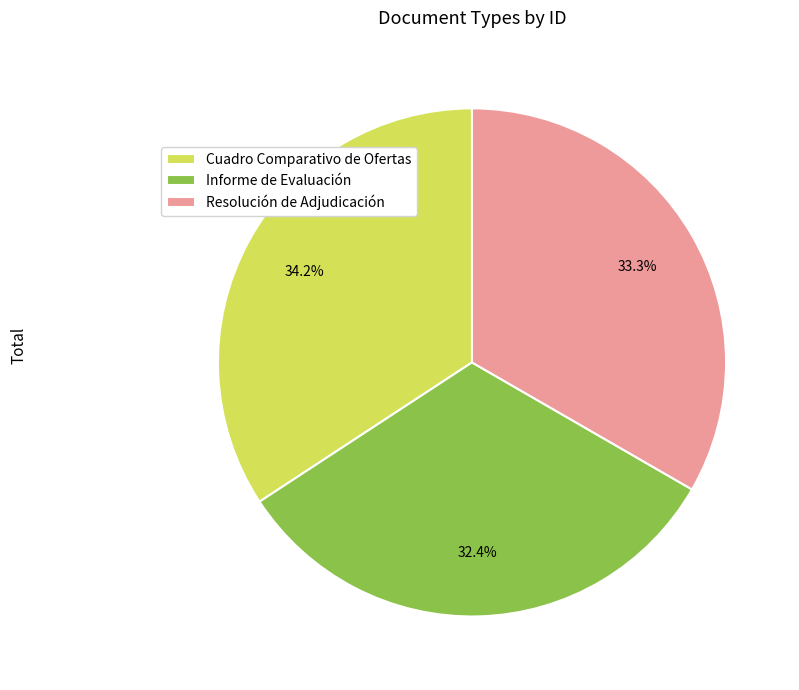

Which has a higher value, Resolución de Adjudicación or Informe de Evaluación?

Resolución de Adjudicación